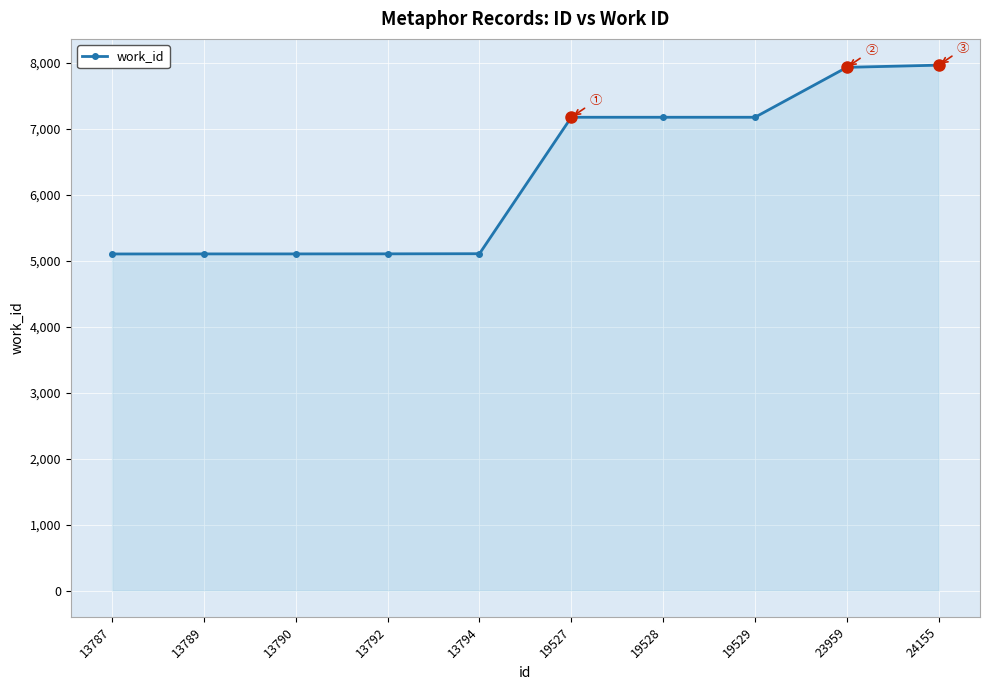

What is the ratio of the value at 19529 to the value at 13789?

1.4